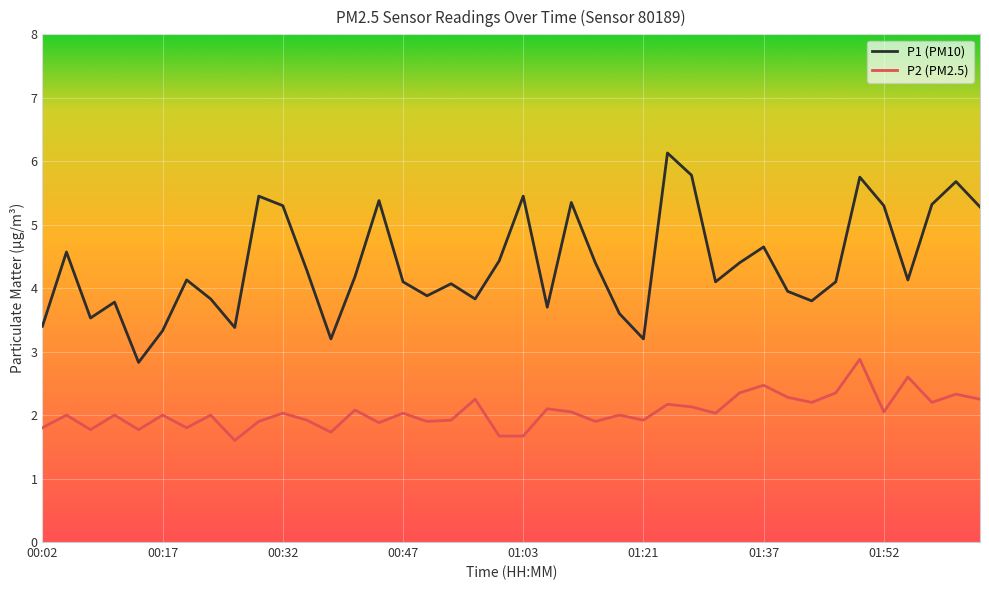

True or false: P2 (PM2.5) and P1 (PM10) cross at least once.

False